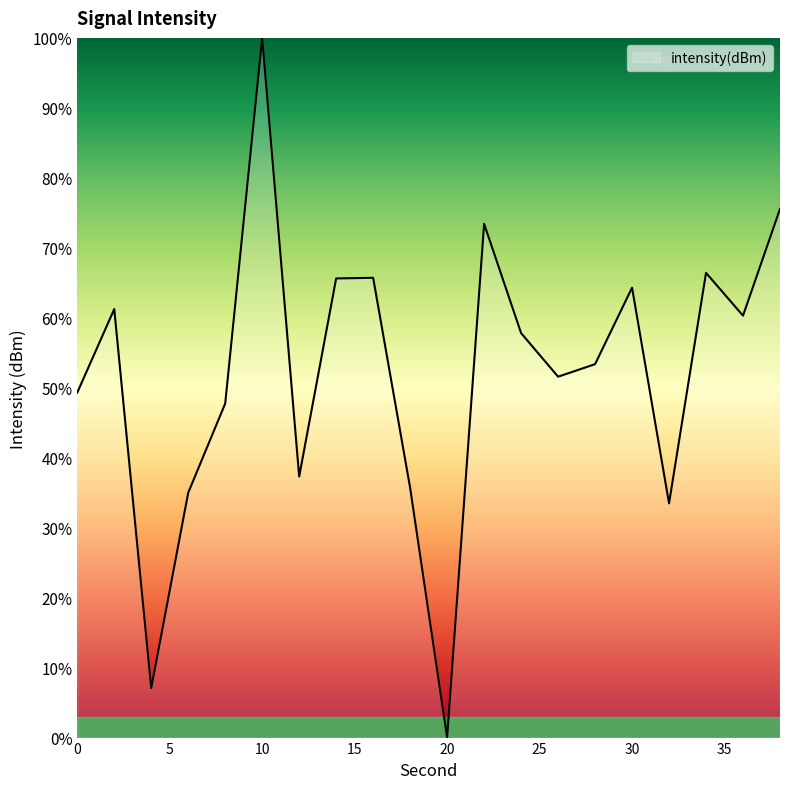

What is the difference between the maximum and minimum values?

100.0